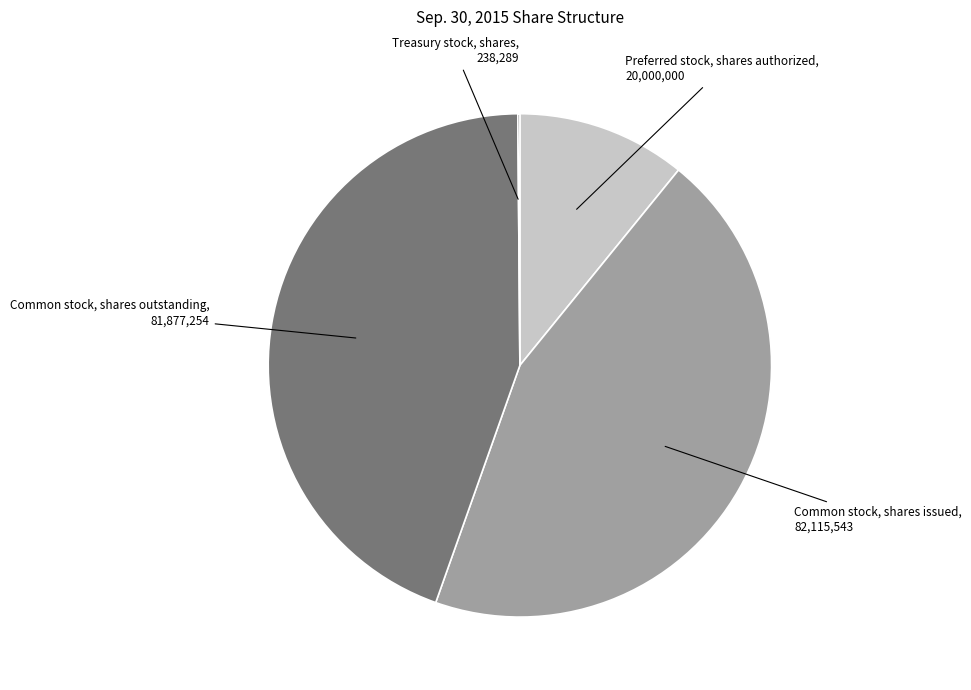

The Common stock, shares issued slice represents 37% of the pie. True or false?

False